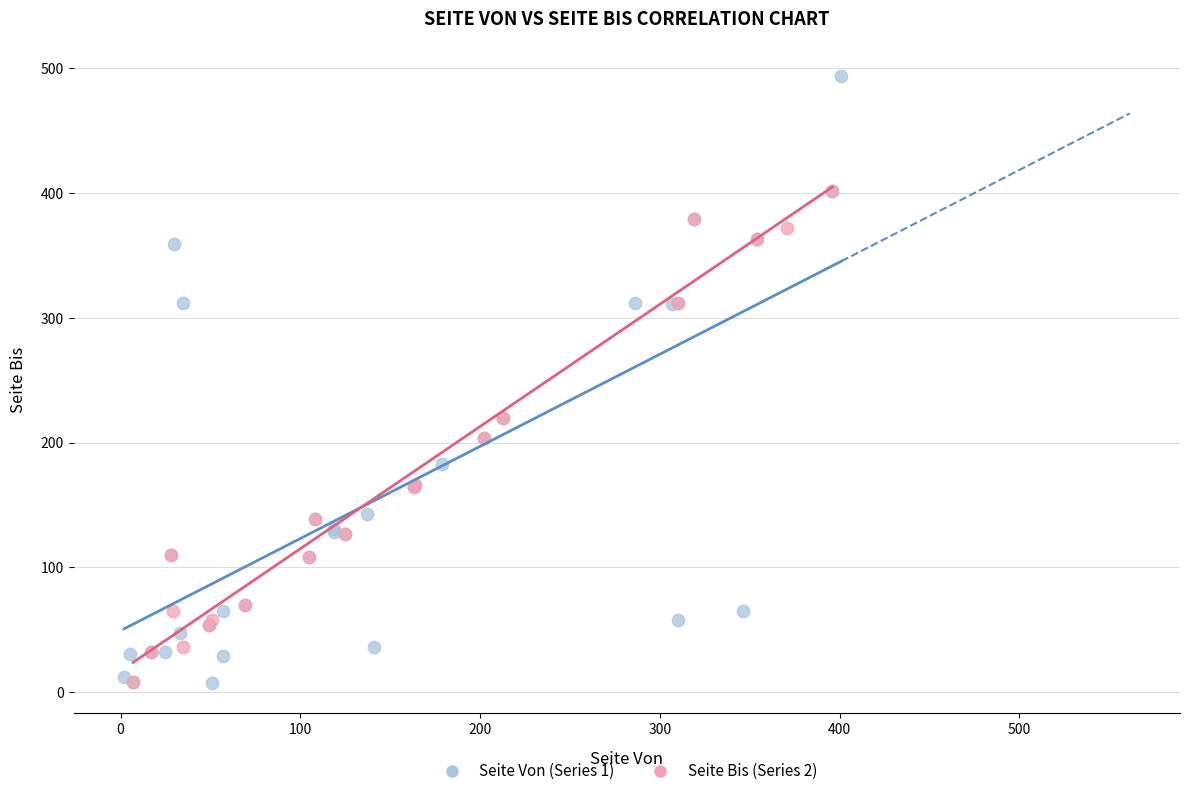

Which series has the largest Y range (max minus min)?

Seite Von (Series 1)